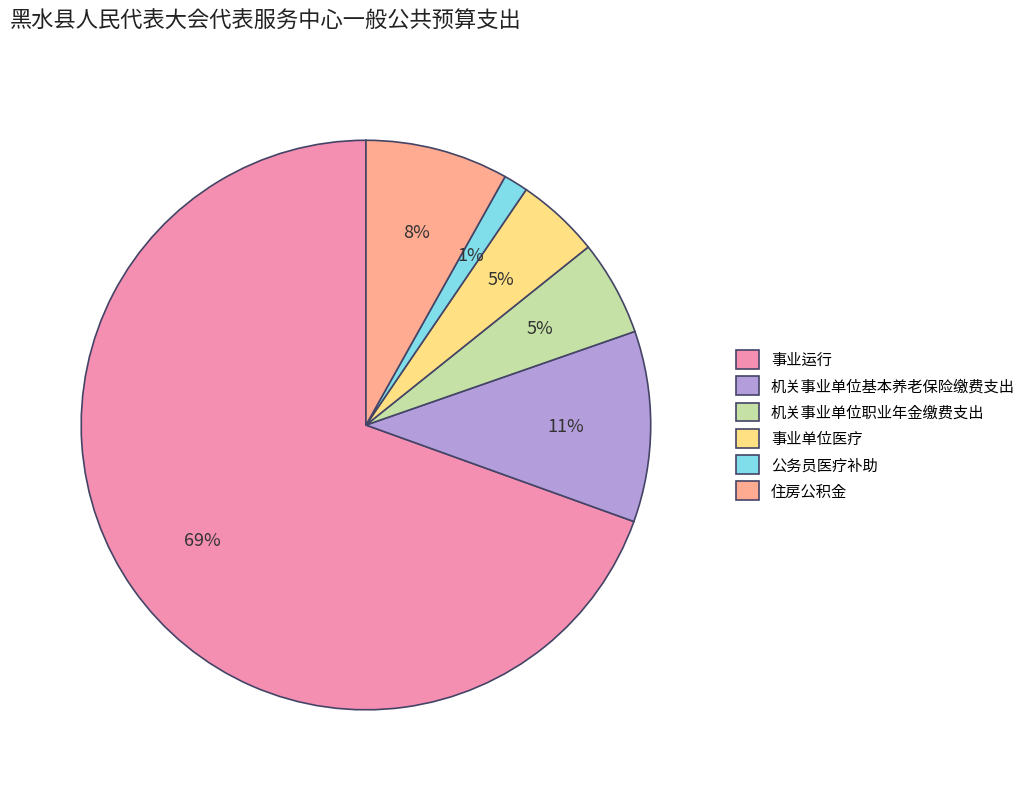

Does 事业运行 represent more than half of the total?

Yes